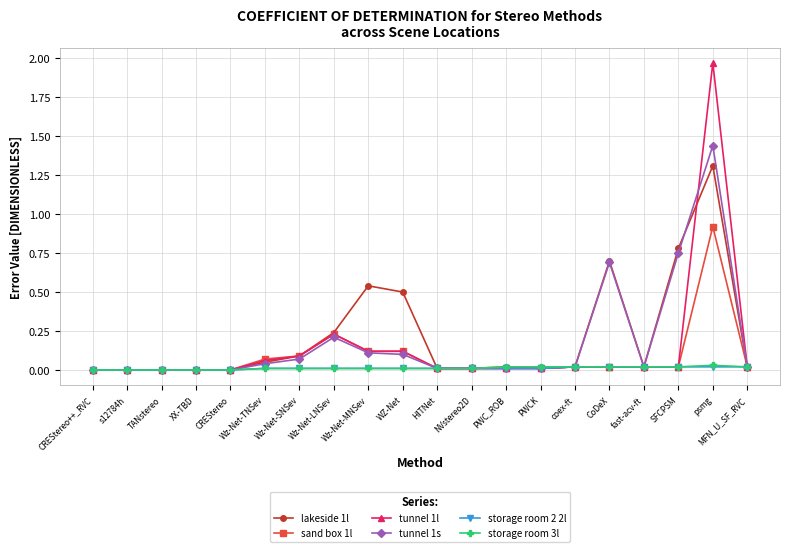

At which category does the chart reach its peak across all series?

psmg